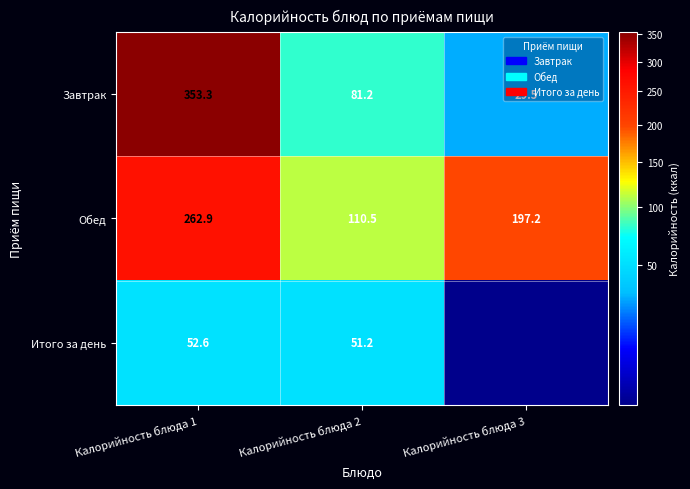

What is the sum of the Обед values at Калорийность блюда 3 and Калорийность блюда 1?

460.1